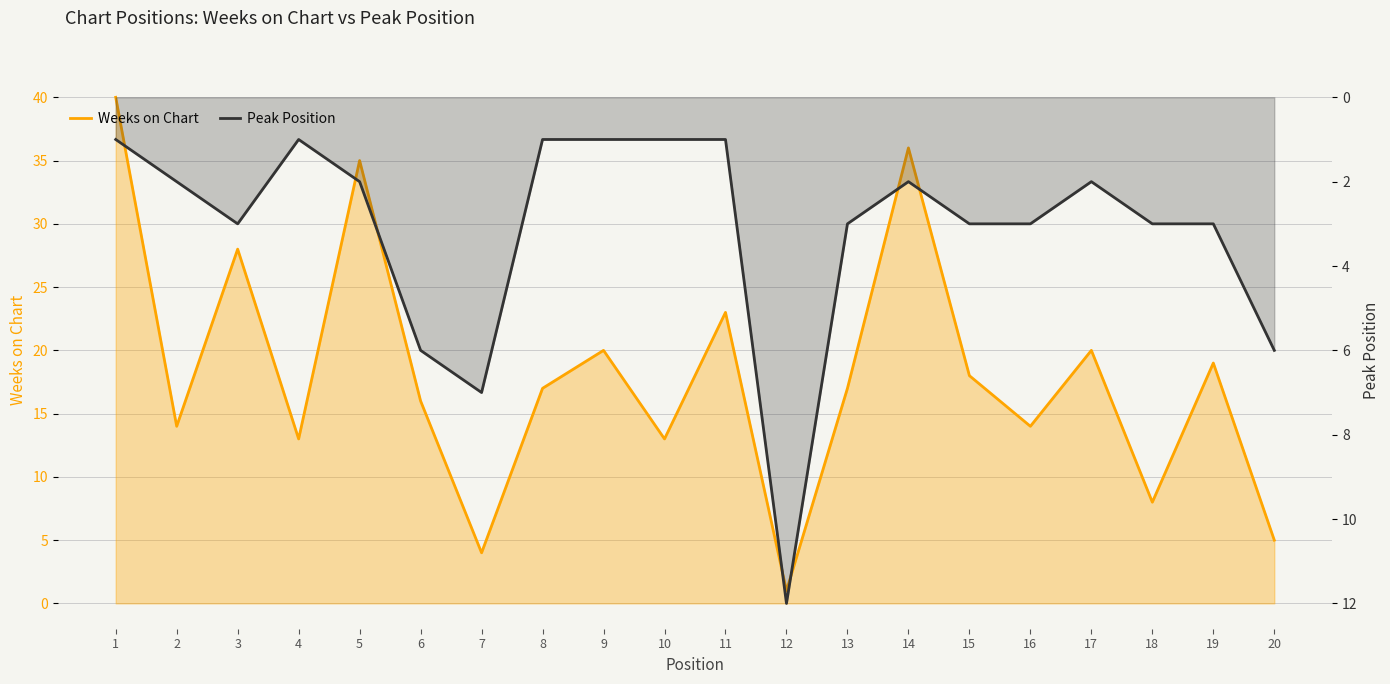

True or false: Weeks on Chart has a value of 17 at 8.

True